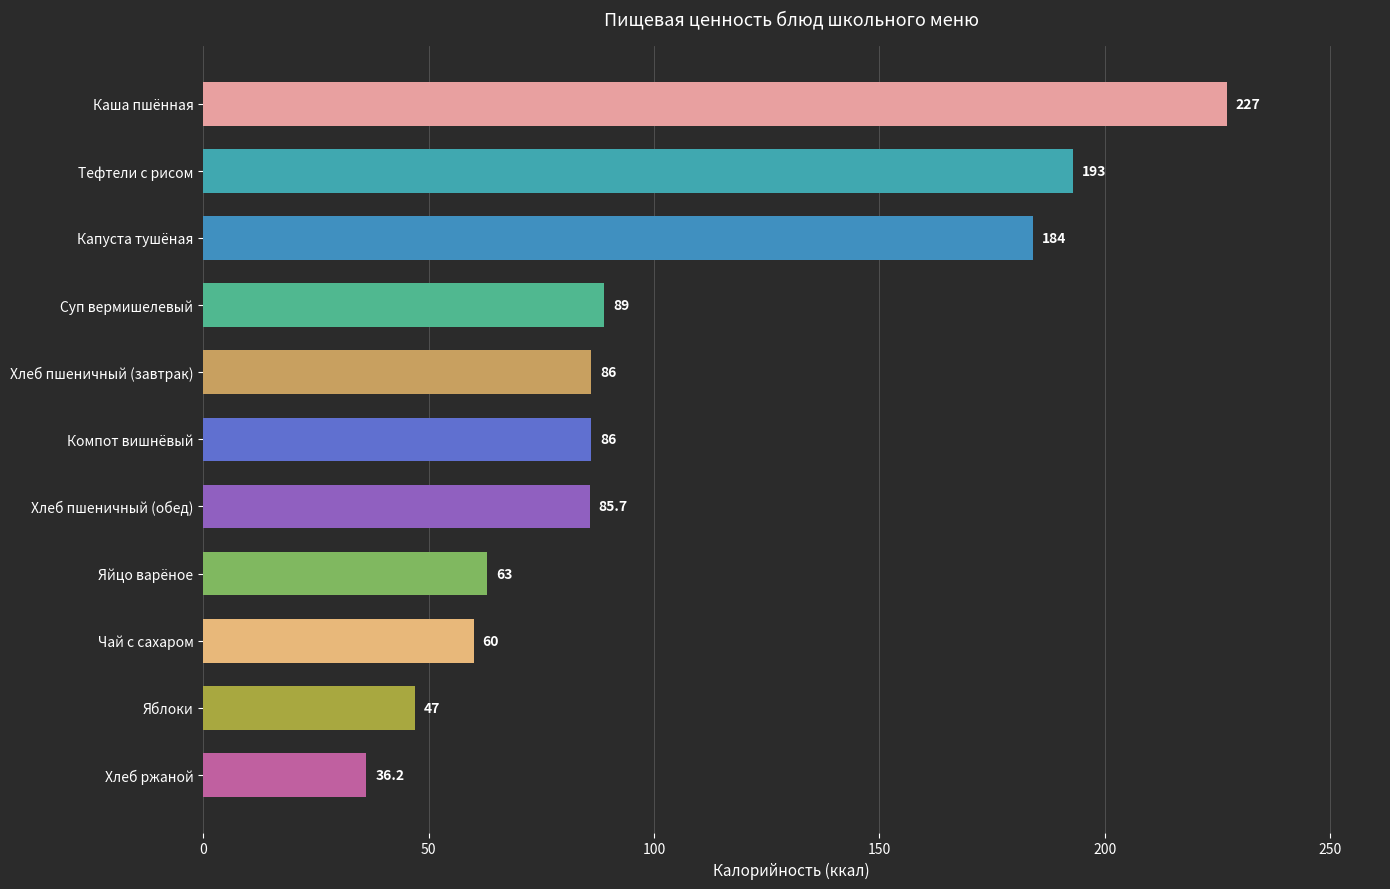

Between Чай с сахаром and Хлеб ржаной, which is larger?

Чай с сахаром